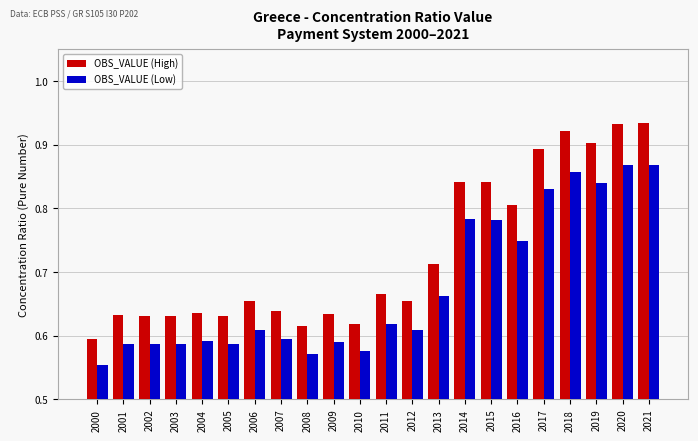

Which series has the largest range (max minus min)?

OBS_VALUE (High)